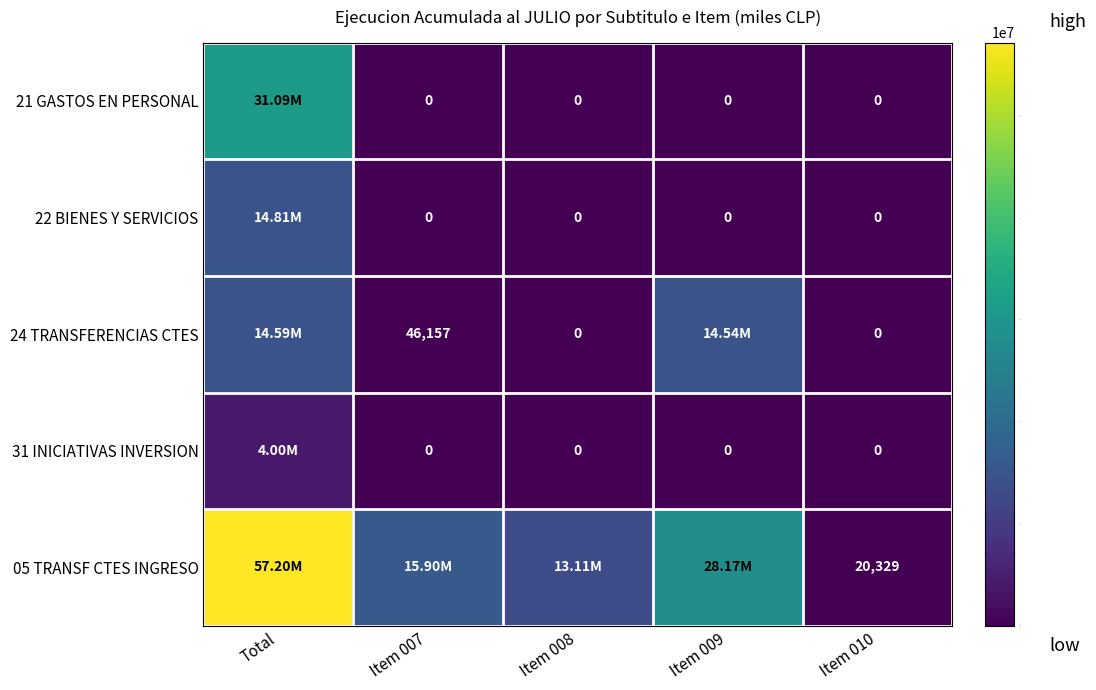

What is the difference between the highest and lowest values at Item 007?

15899792